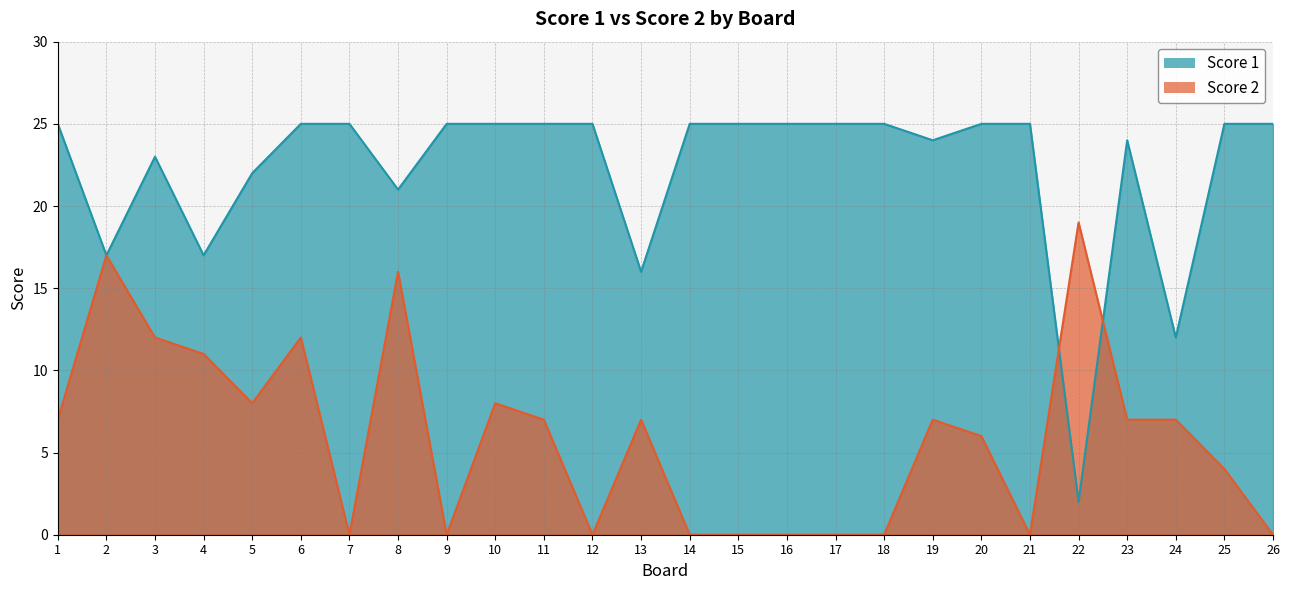

How many distinct data groups are displayed?

2